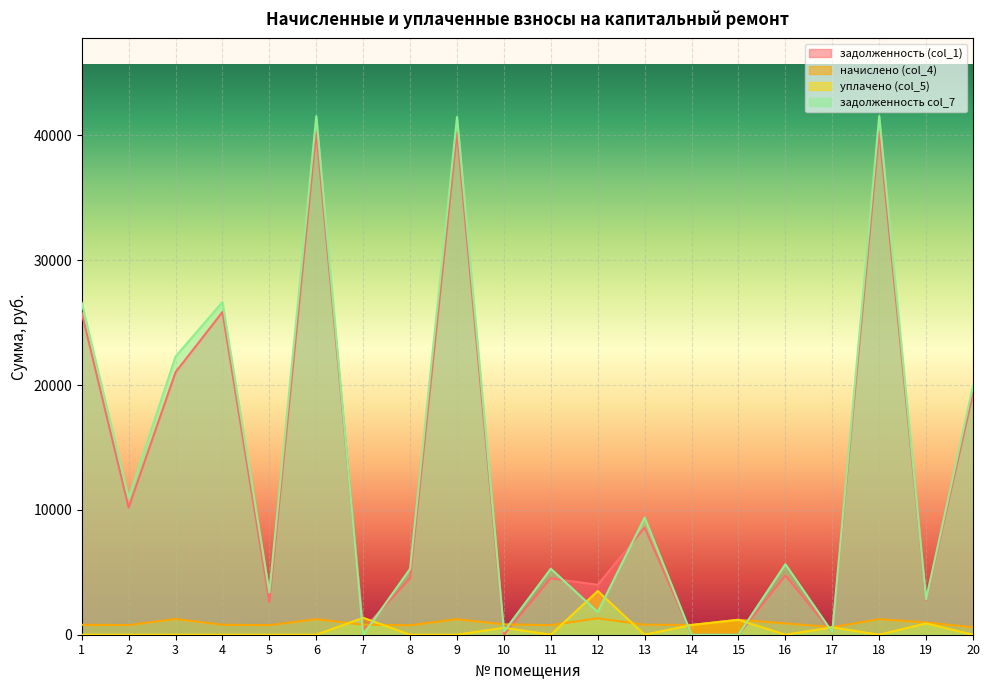

The value of начислено (col_4) at 2 is 529.8. True or false?

False